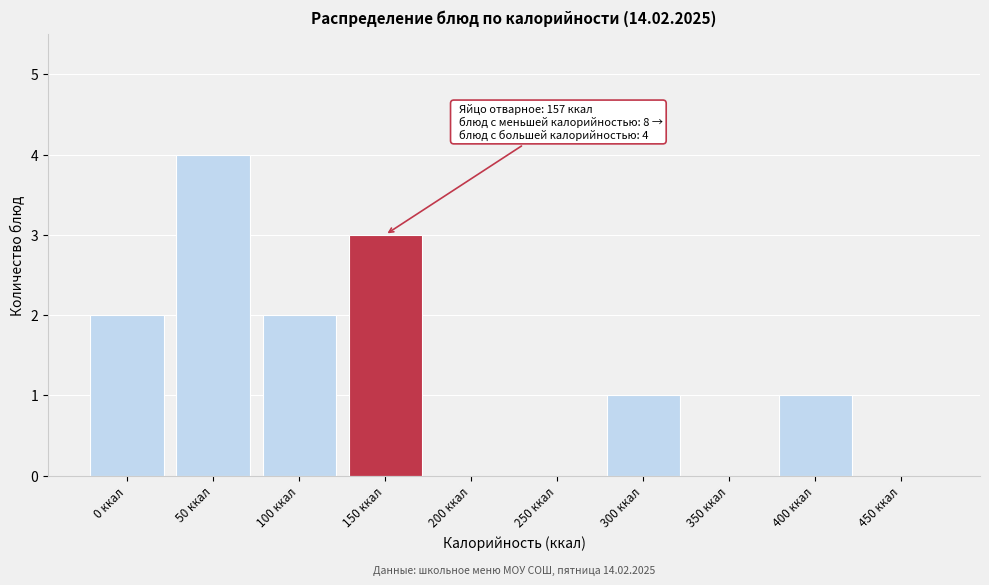

Reading right to left, extract all data points from this chart.

450 ккал=0	400 ккал=1	350 ккал=0	300 ккал=1	250 ккал=0	200 ккал=0	150 ккал=3	100 ккал=2	50 ккал=4	0 ккал=2